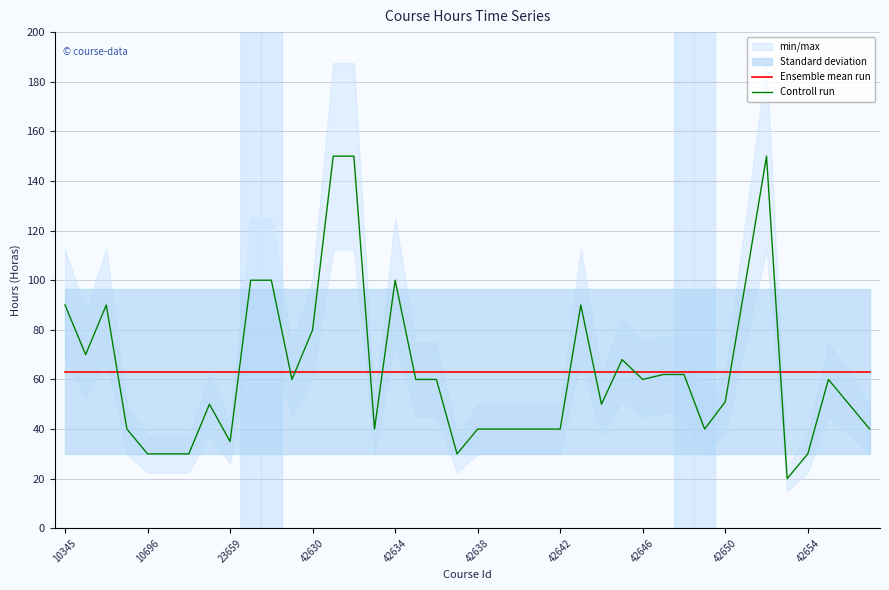

Is the value of Ensemble mean run at 33 greater than the value of Controll run at 33?

No